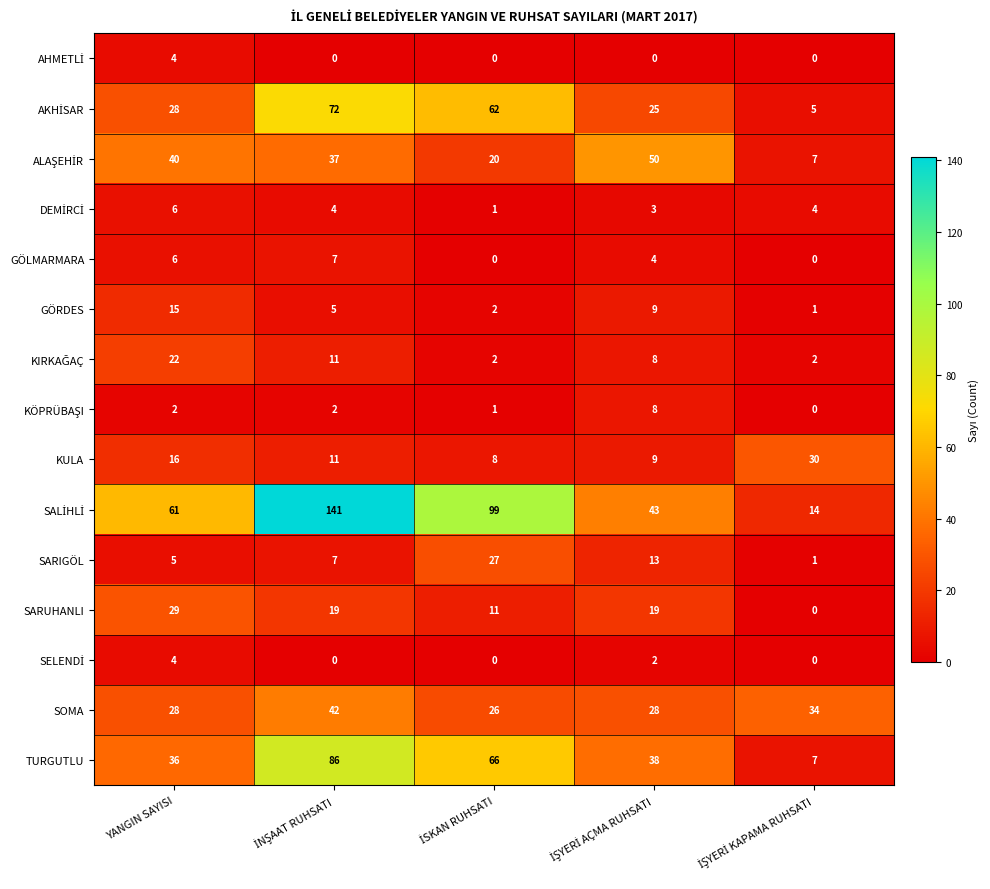

What is the sum of all KULA values?

74